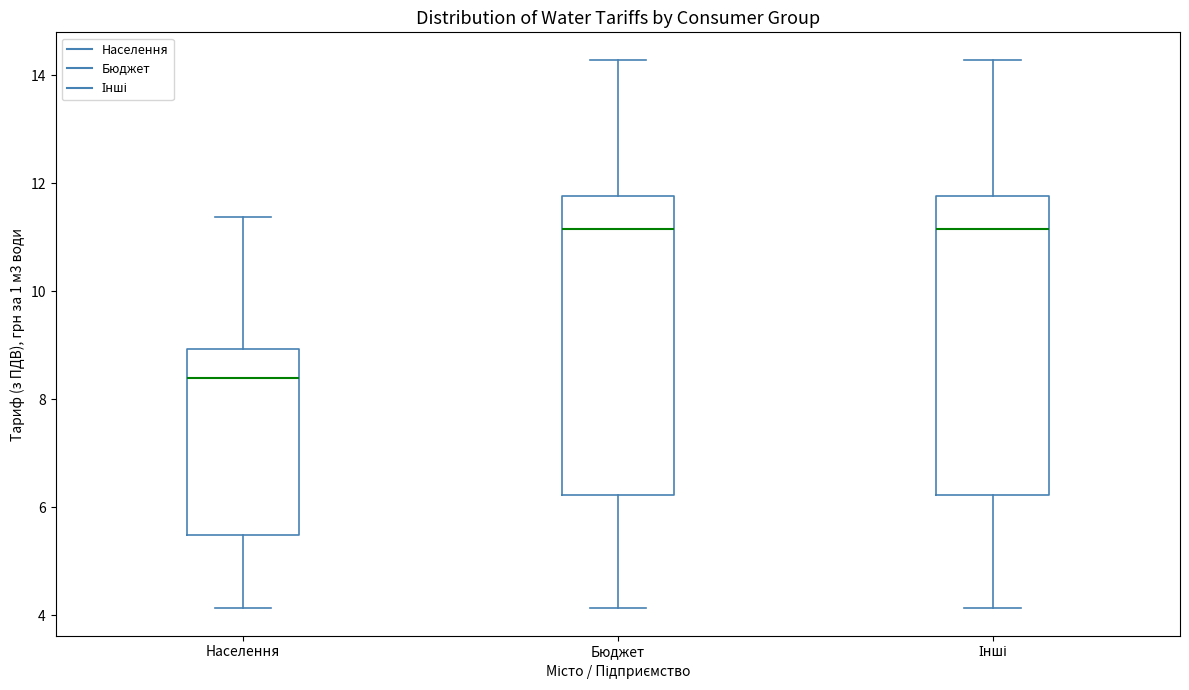

Reading left to right, transcribe this box plot: for each box, give where its median line is, the range the box spans, and where its two whiskers end, as read against the y-axis. The values are not printed on the chart, so give them approximately, as read against the axis.

Населення: median 8.4, box 5.4 to 9.0, whiskers 4.2 to 11.4
Бюджет: median 11.2, box 6.2 to 11.8, whiskers 4.2 to 14.2
Інші: median 11.2, box 6.2 to 11.8, whiskers 4.2 to 14.2